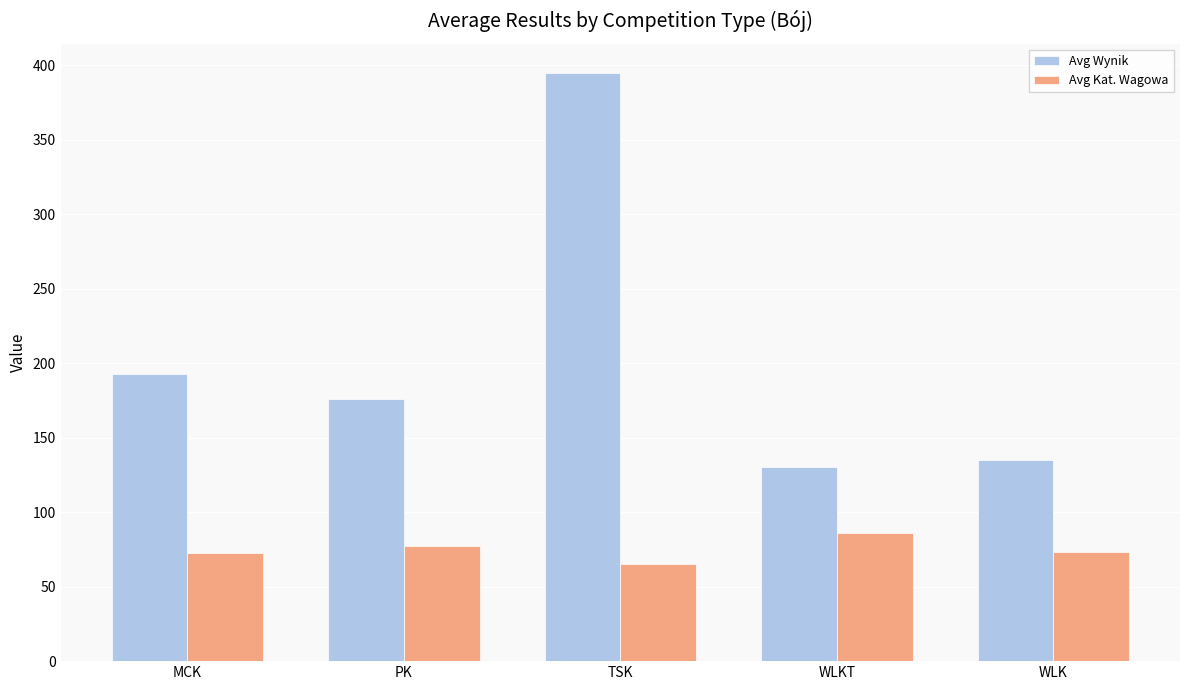

What is the sum of the Avg Kat. Wagowa values at PK and WLK?

150.5